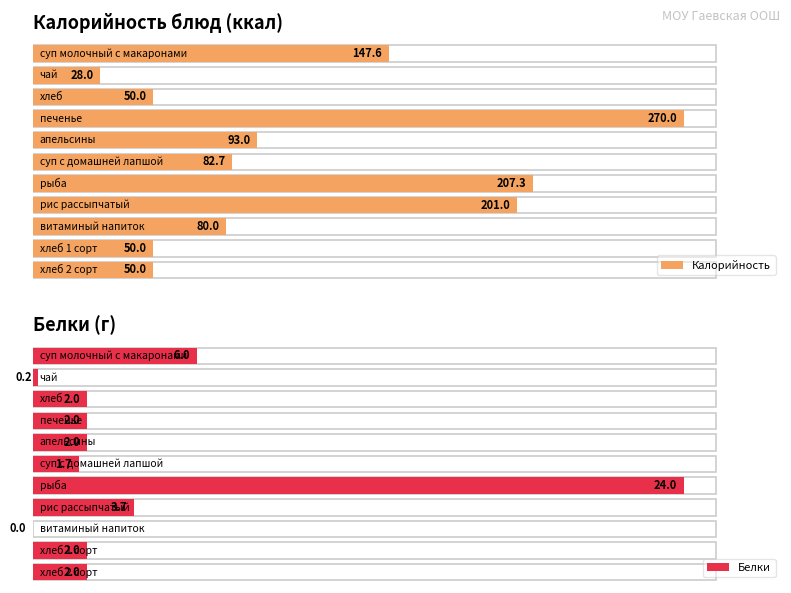

At which category is the sum across all series the highest?

печенье